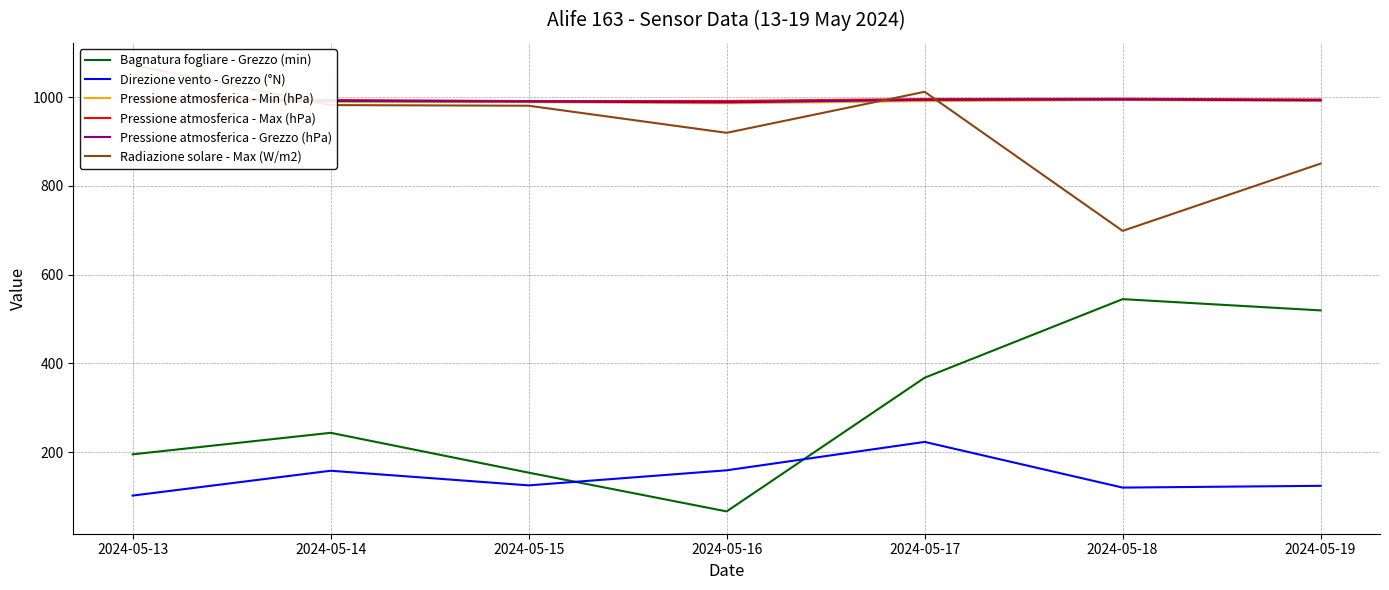

Where is Pressione atmosferica - Grezzo (hPa) nearest to the value 992?

2024-05-14